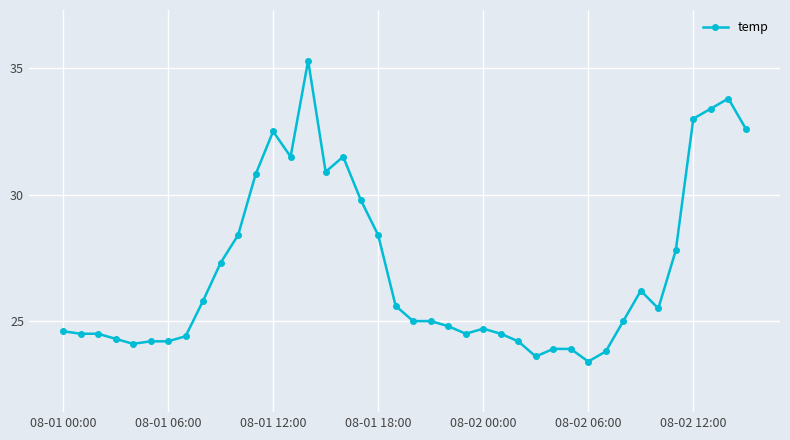

What is the value of the 5th point from the left?

24.1